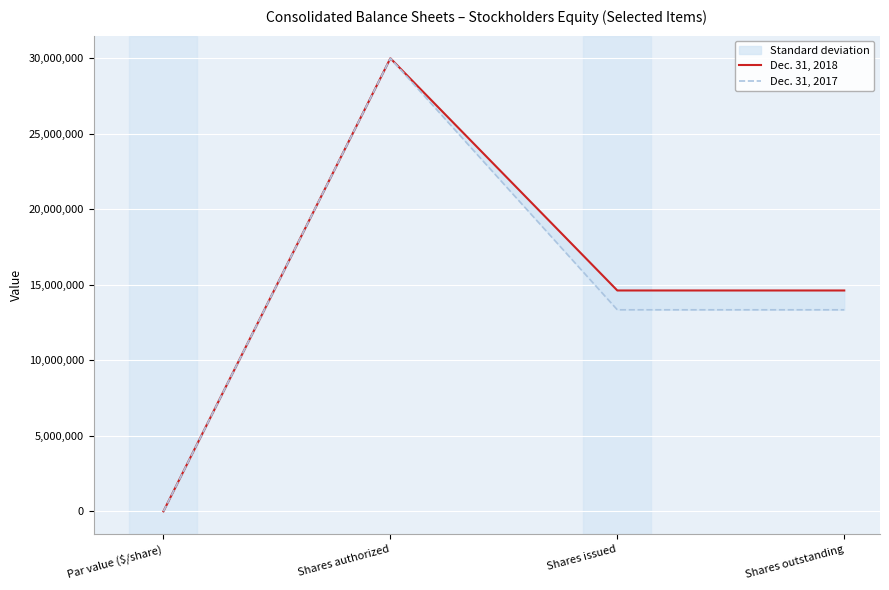

Rank the series at Shares authorized from lowest to highest value.

Dec. 31, 2018, Dec. 31, 2017